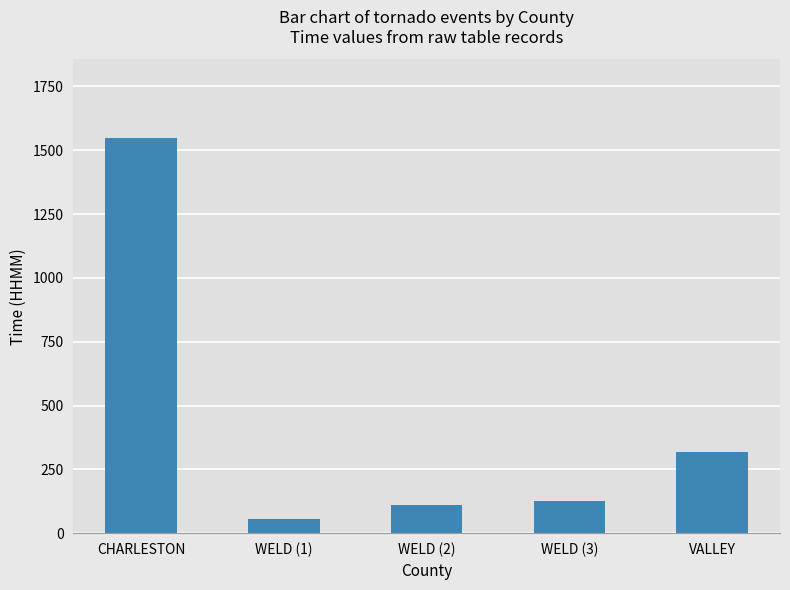

What is the value of the 2nd bar from the left?

56